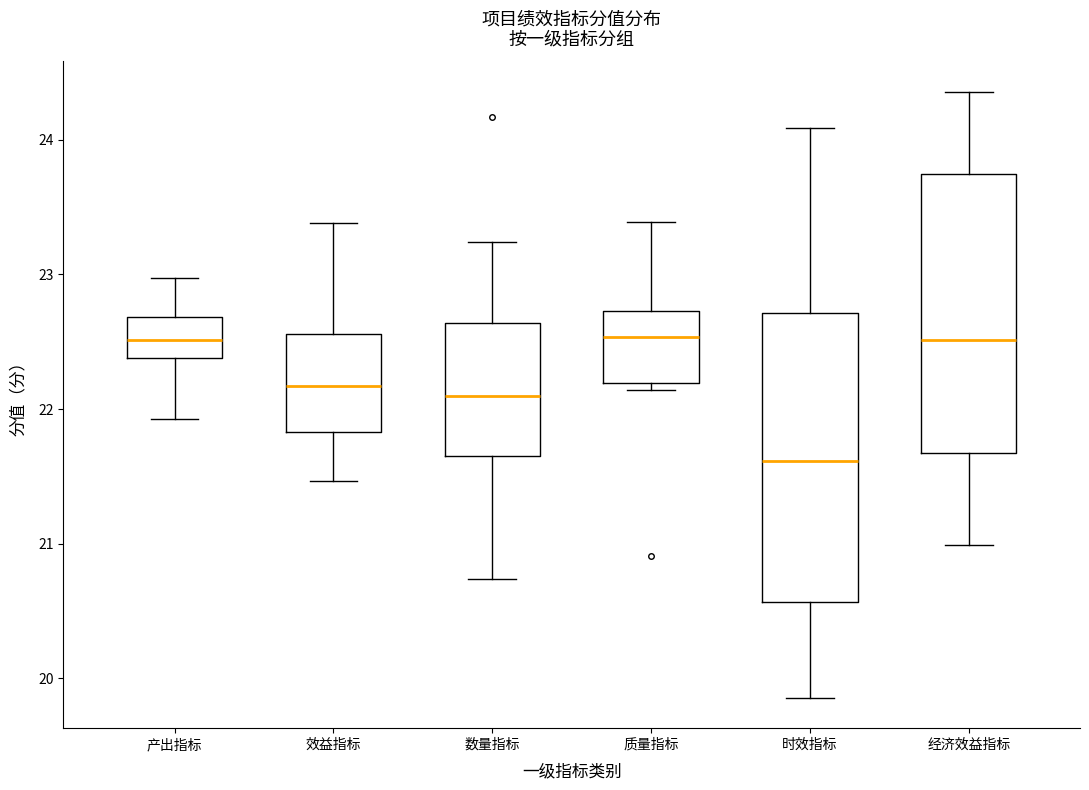

Reading left to right, read every box against the y-axis: the position of its median line, the range the box covers, and the ends of its whiskers. The values are not printed on the chart, so give them approximately, as read against the axis.

产出指标: median 22.5, box 22.4 to 22.7, whiskers 21.9 to 23.0
效益指标: median 22.2, box 21.8 to 22.6, whiskers 21.5 to 23.4
数量指标: median 22.1, box 21.7 to 22.6, whiskers 20.7 to 23.2
质量指标: median 22.5, box 22.2 to 22.7, whiskers 22.1 to 23.4
时效指标: median 21.6, box 20.6 to 22.7, whiskers 19.9 to 24.1
经济效益指标: median 22.5, box 21.7 to 23.7, whiskers 21.0 to 24.4